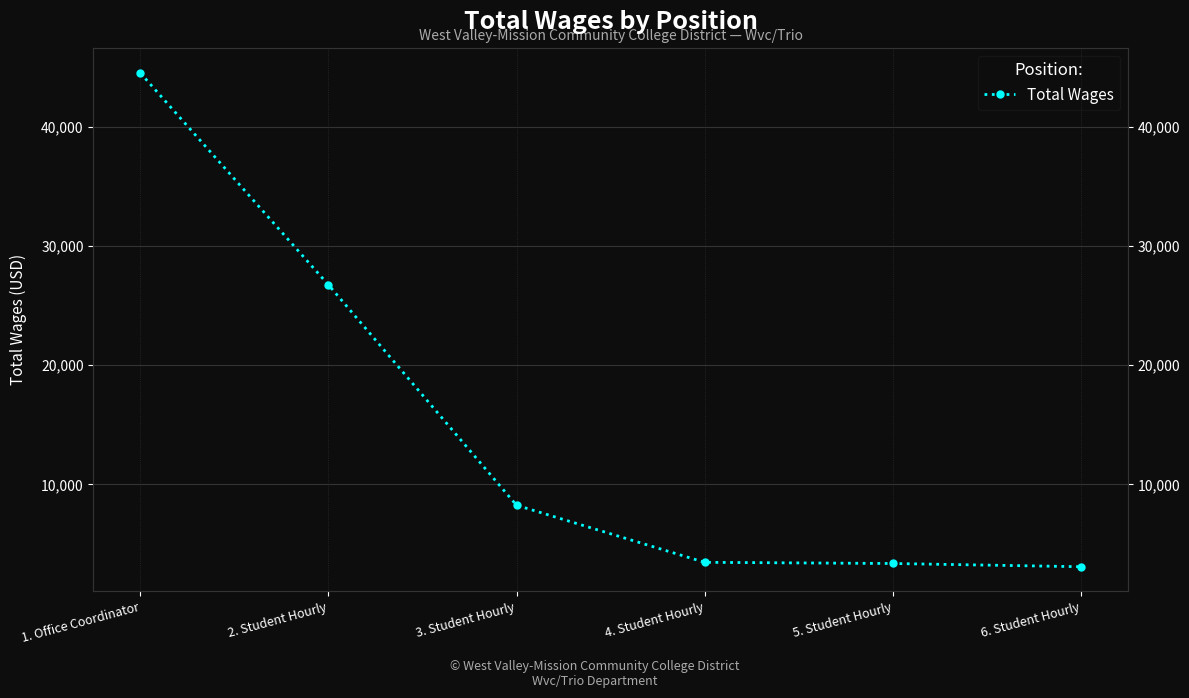

What is the average value?

14905